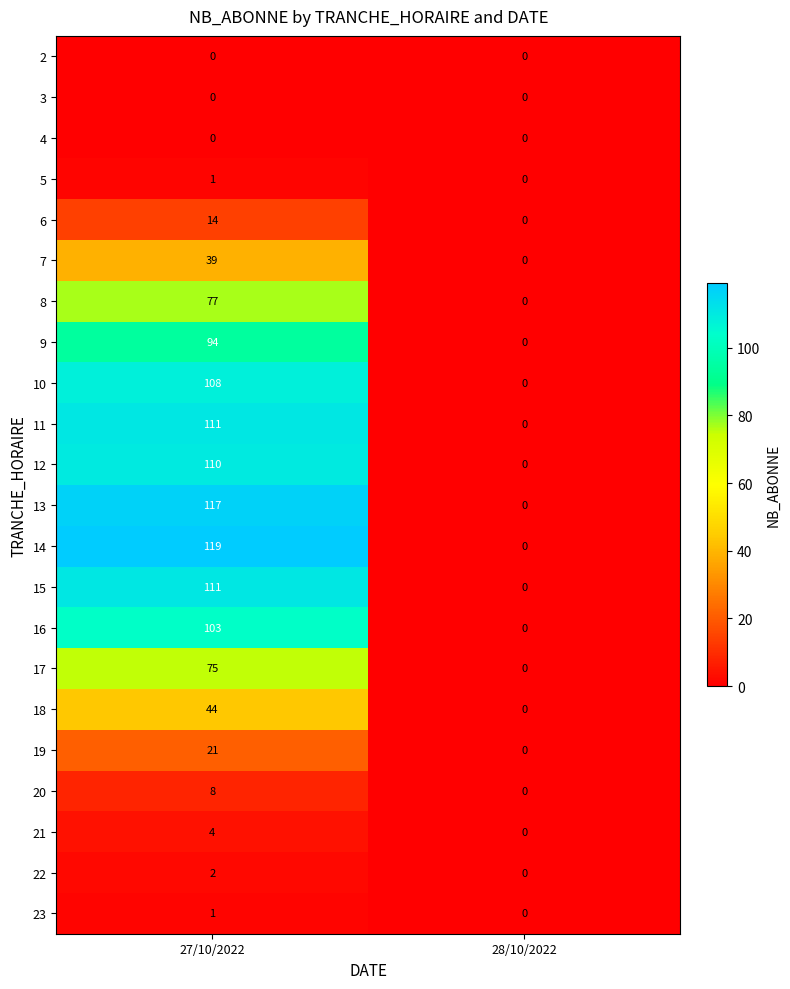

At how many categories does at least one series exceed 29?

1